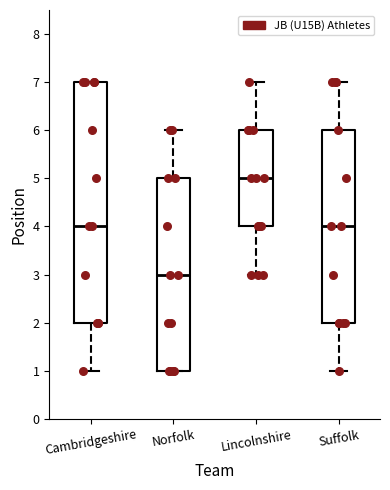

Where is the upper edge of the box for Cambridgeshire on the y-axis? The values are not printed on the chart, so give them approximately, as read against the axis.

7